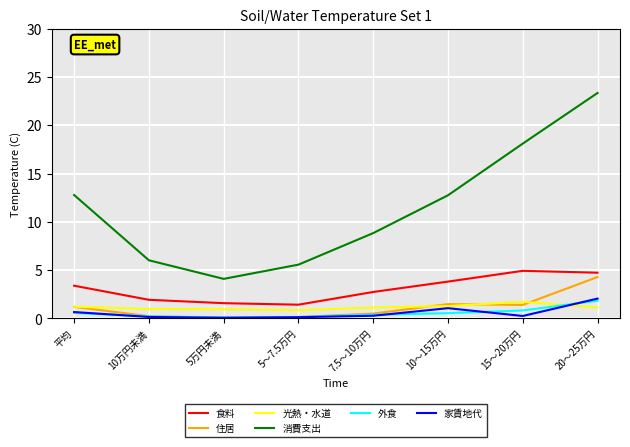

Does the chart have visible grid lines?

Yes